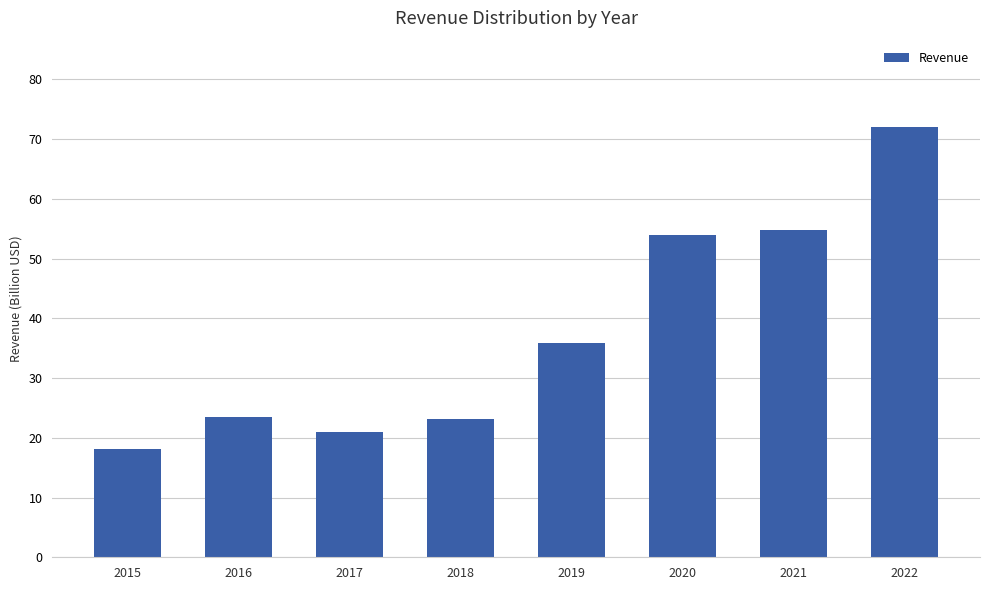

Does the chart contain stacked bars?

No